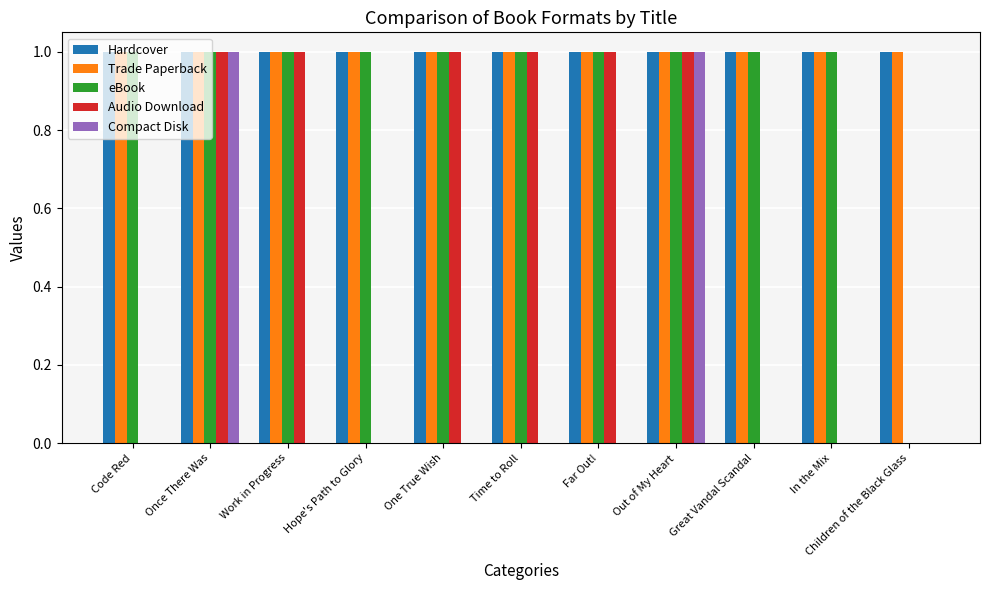

What is the total value across all series at Out of My Heart?

5